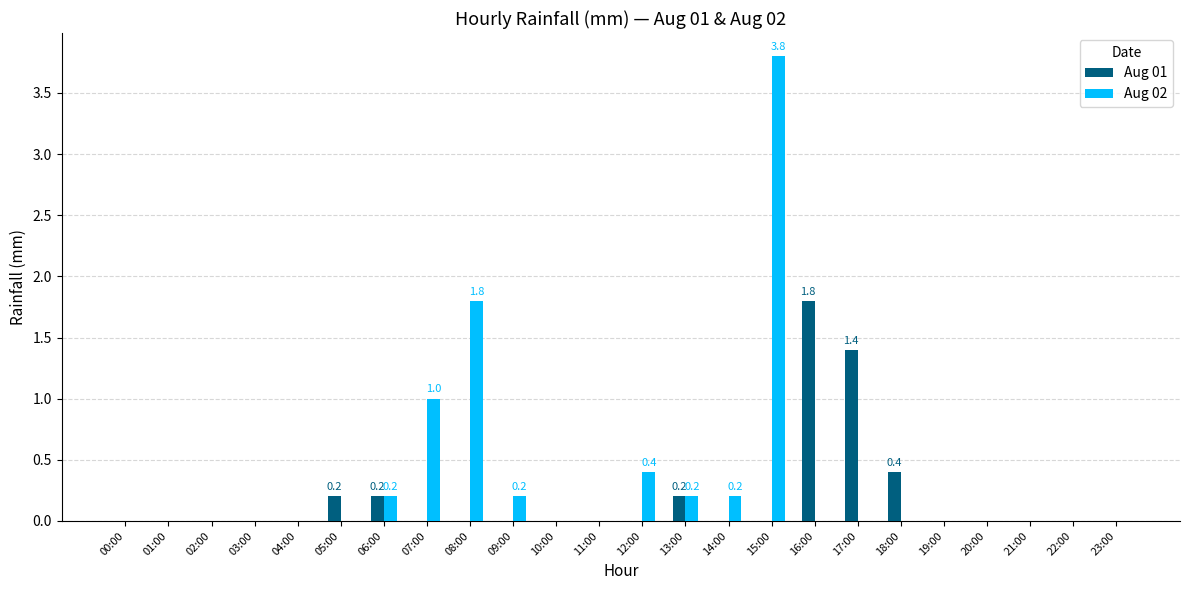

Are the bars grouped side by side (vs. stacked)?

Yes